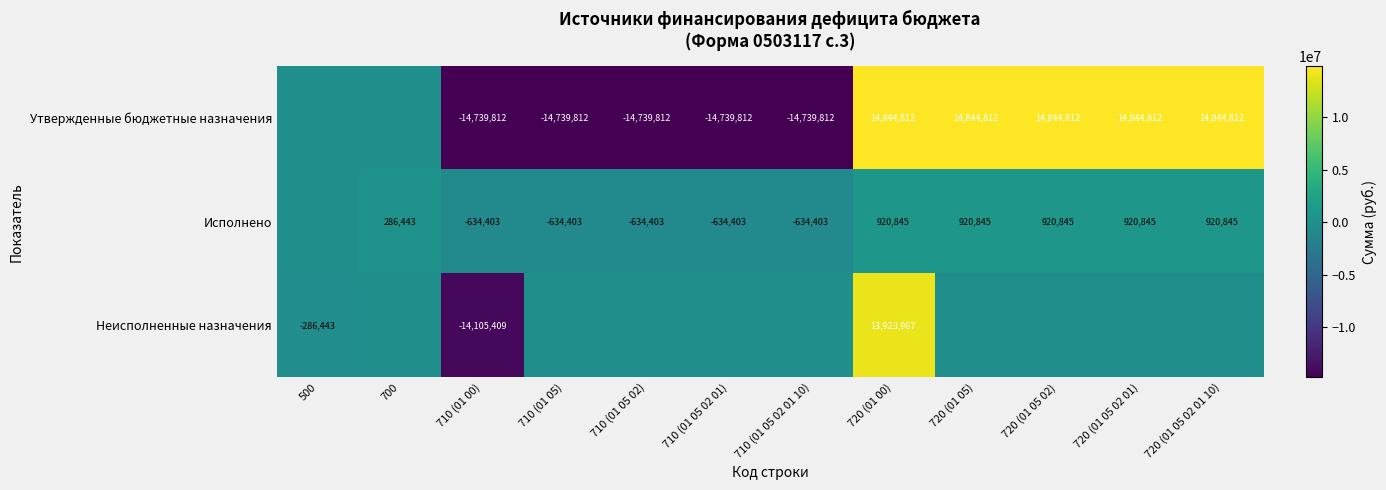

Is the value of Исполнено at 720 (01 05 02 01 10) greater than the value of Утвержденные бюджетные назначения at 710 (01 05 02 01 10)?

Yes